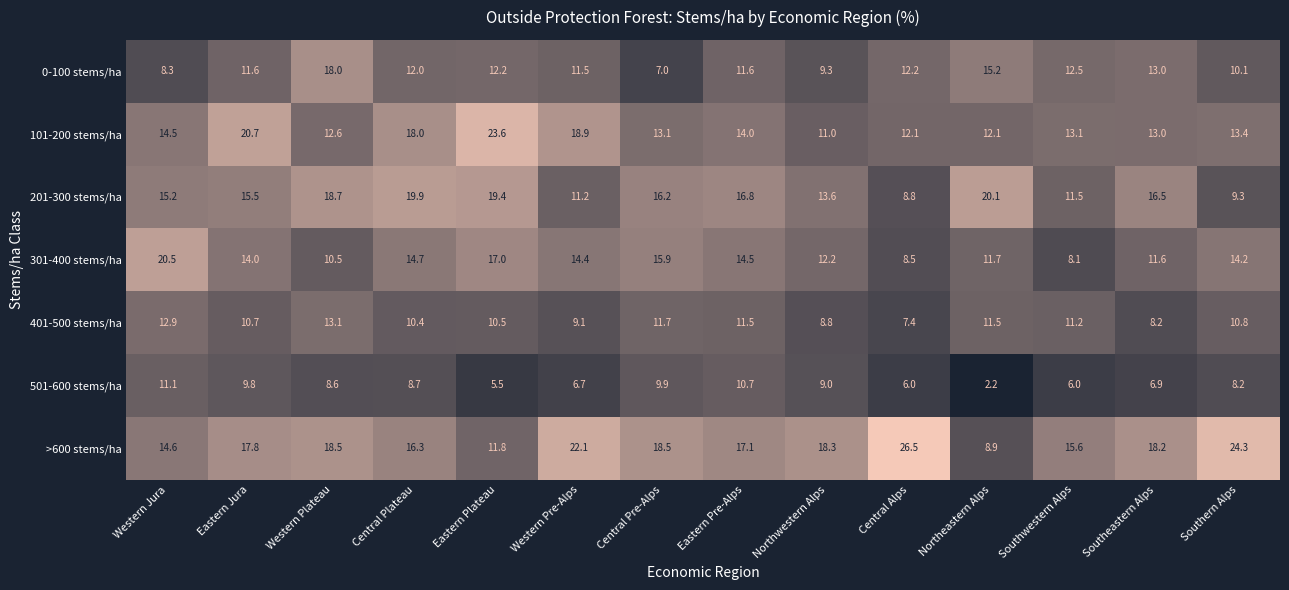

The value of 501-600 stems/ha at Eastern Pre-Alps is 15.0. True or false?

False